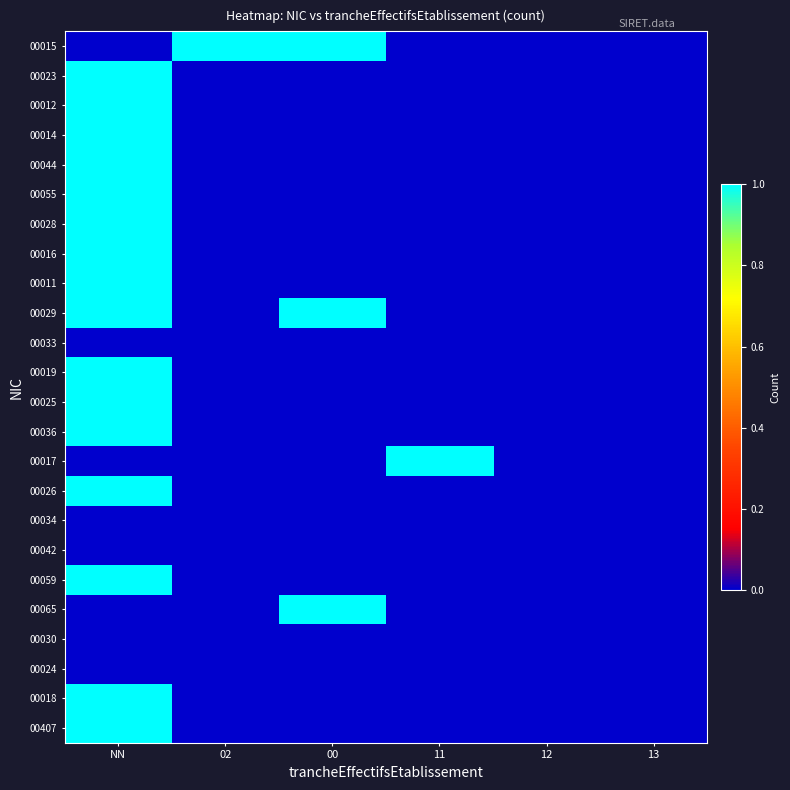

What is the total value across all series at 00?

3